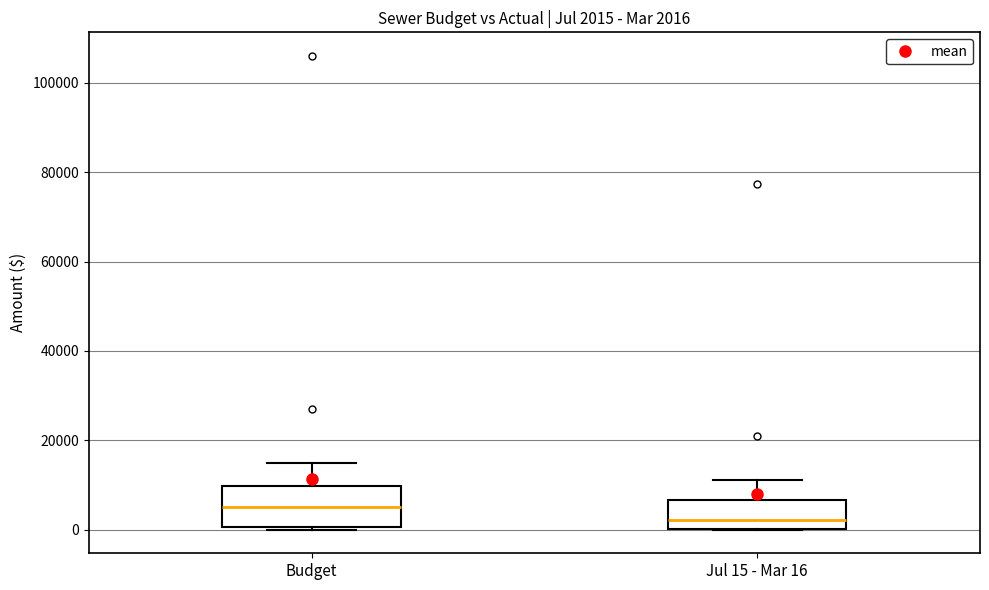

Comparing the boxes themselves (not the whiskers), which one is the tallest?

Budget